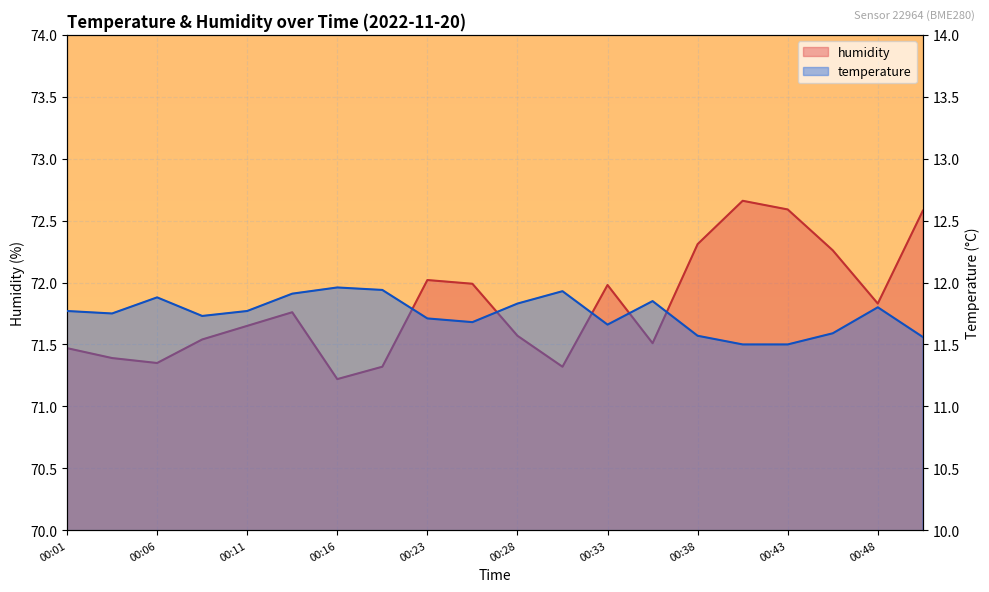

List the labels in order of humidity value, largest first.

00:41, 00:43, 00:51, 00:38, 00:46, 00:23, 00:26, 00:33, 00:48, 00:13, 00:11, 00:28, 00:08, 00:36, 00:01, 00:03, 00:06, 00:18, 00:31, 00:16